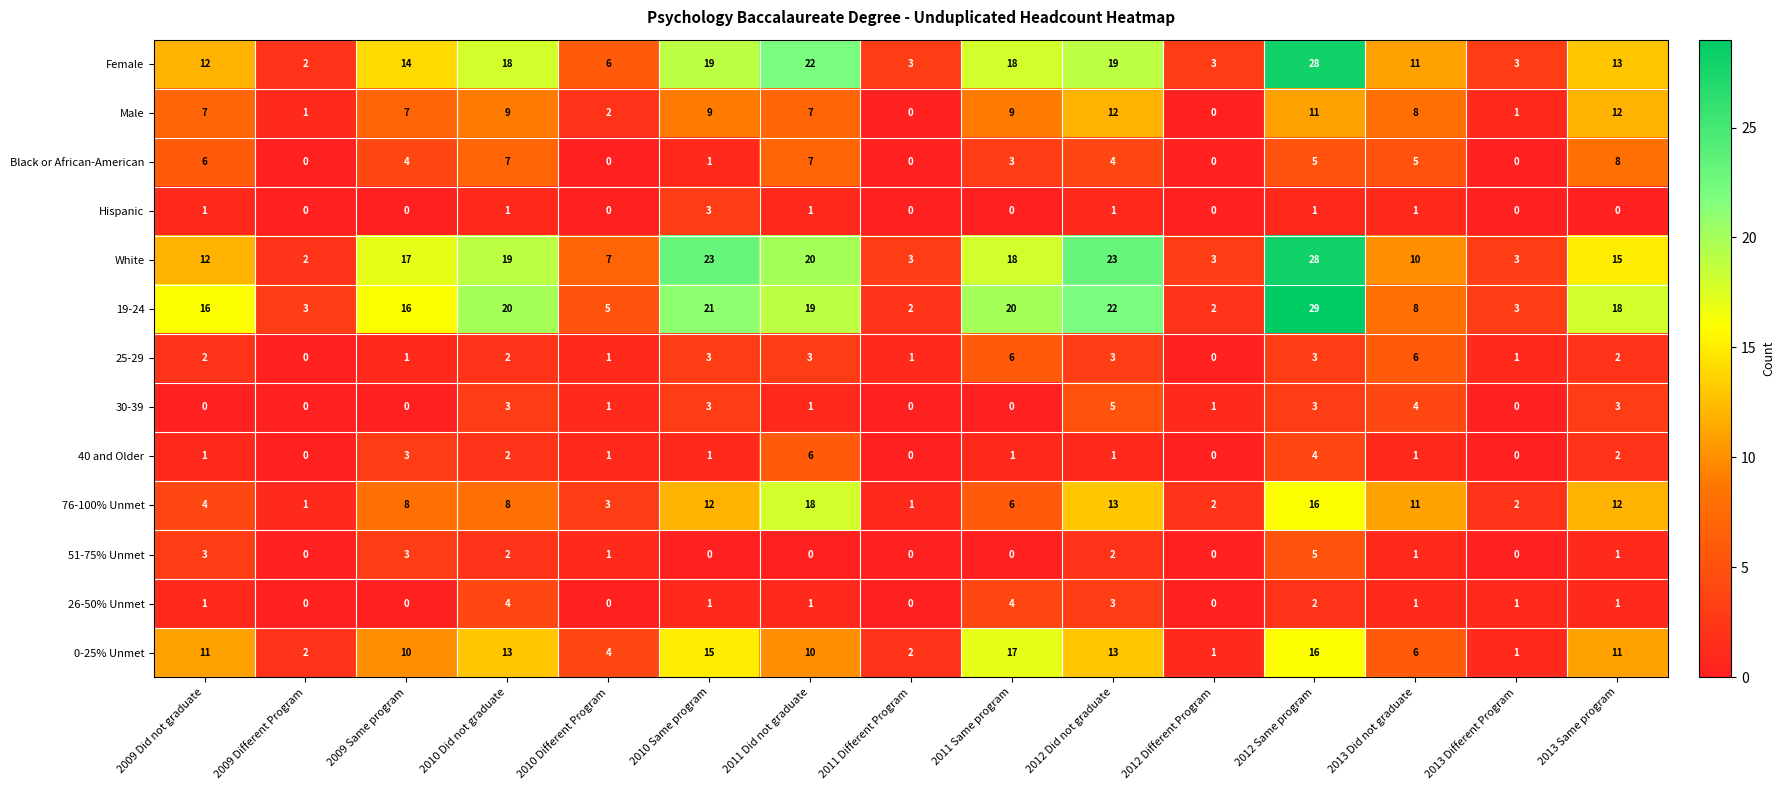

Between 2010 Did not graduate and 2010 Different Program, which series saw the biggest shift?

19-24